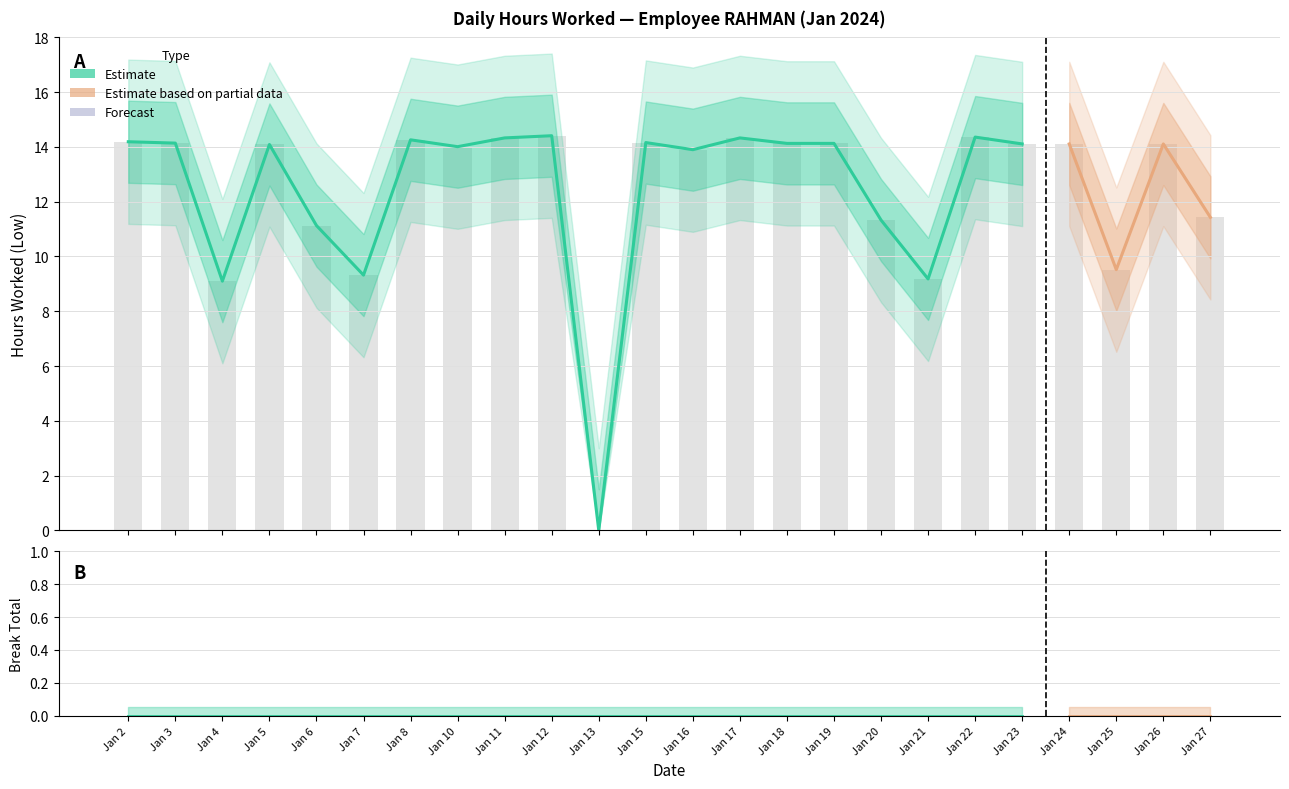

The chart shows a value of 13.1 at Jan 4. True or false?

False